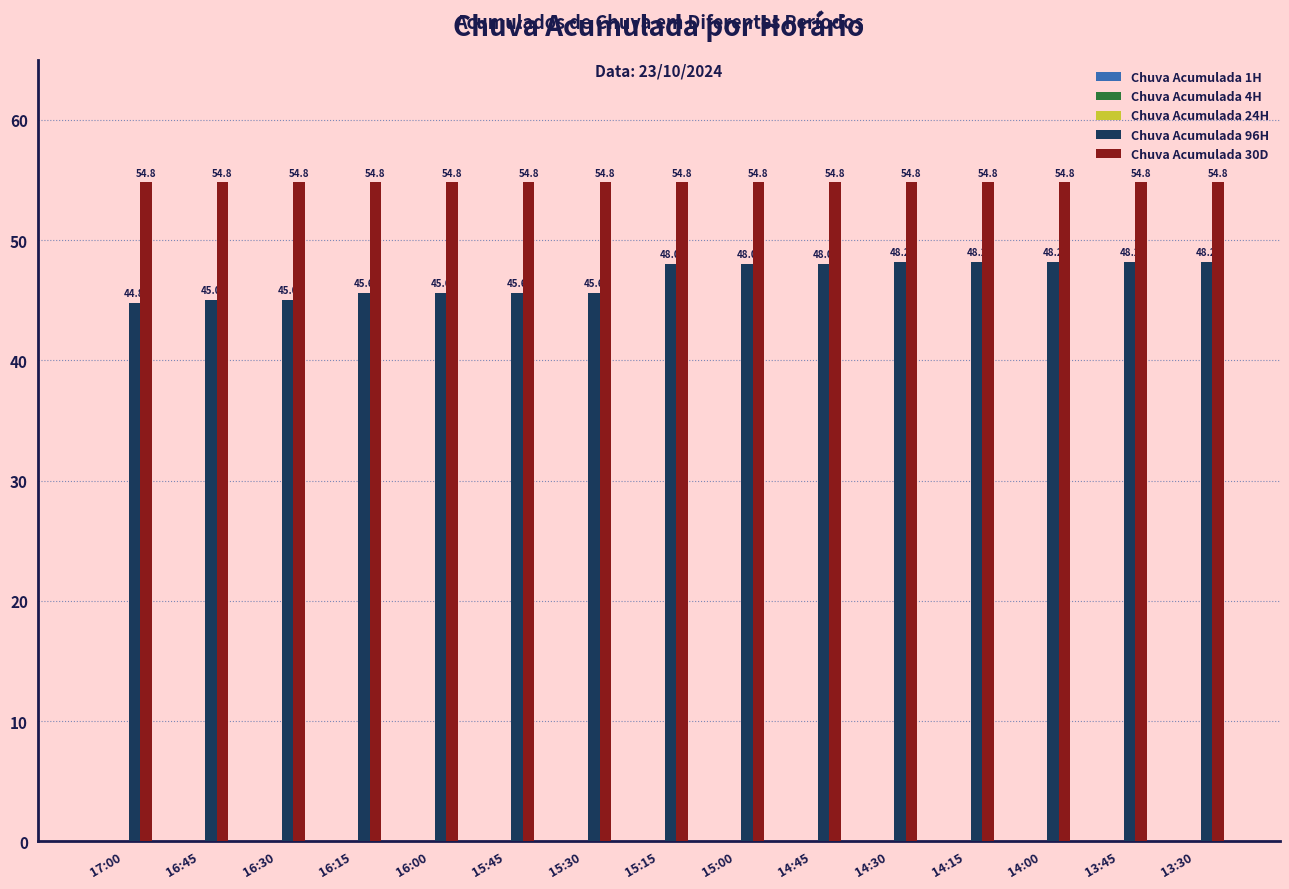

What is the difference between the highest and lowest values at 16:30?

9.8